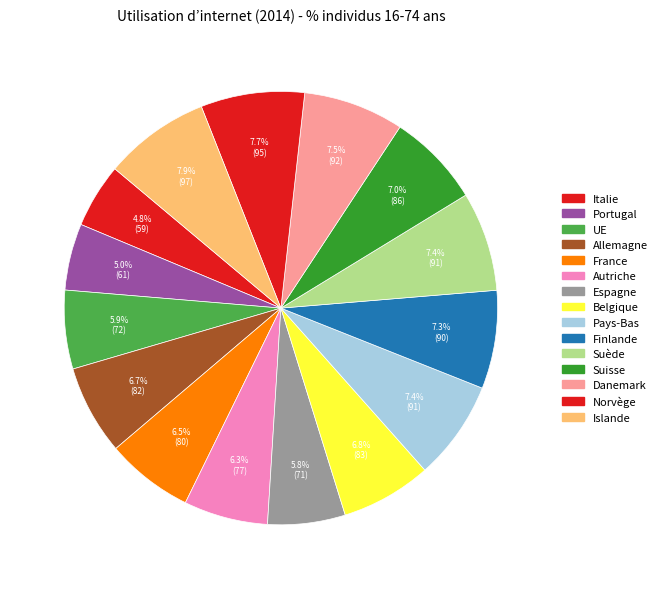

Which slice is the smallest?

Italie